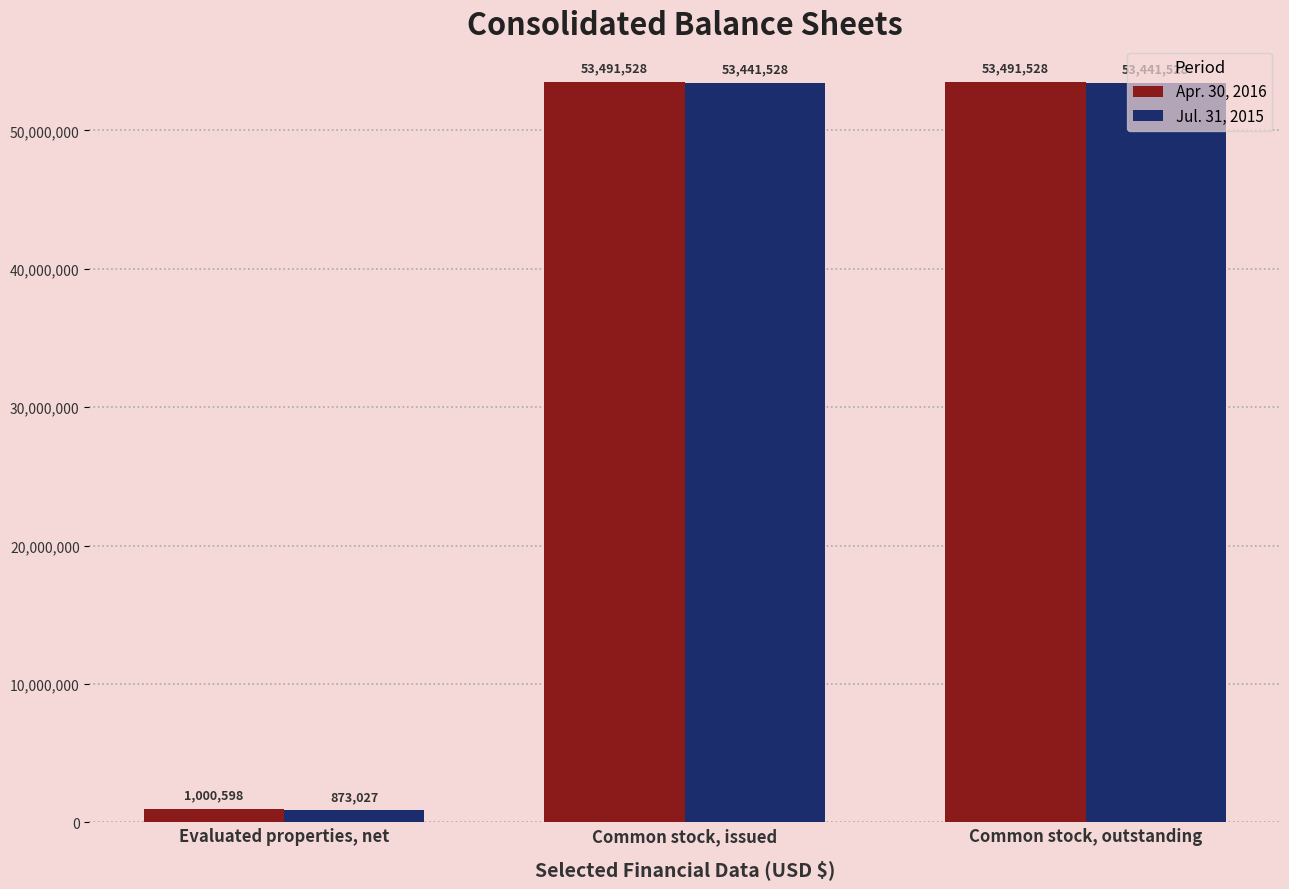

Which series has the widest spread of values?

Jul. 31, 2015